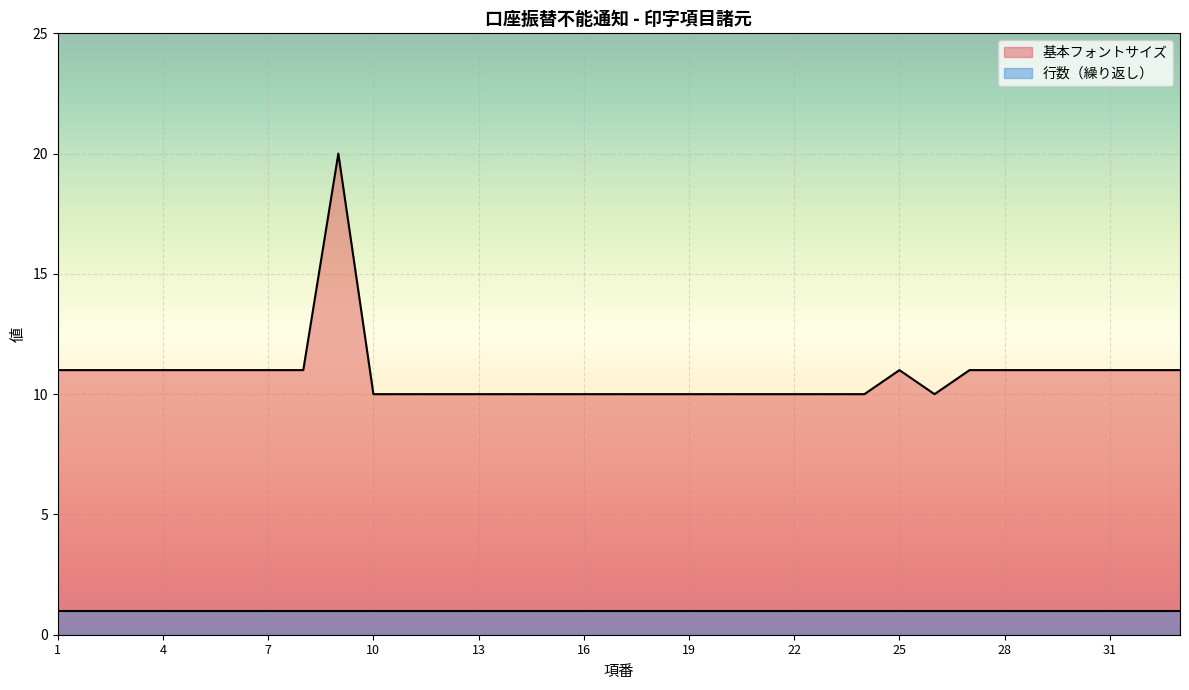

Read the value at 12, to the nearest 5.

10